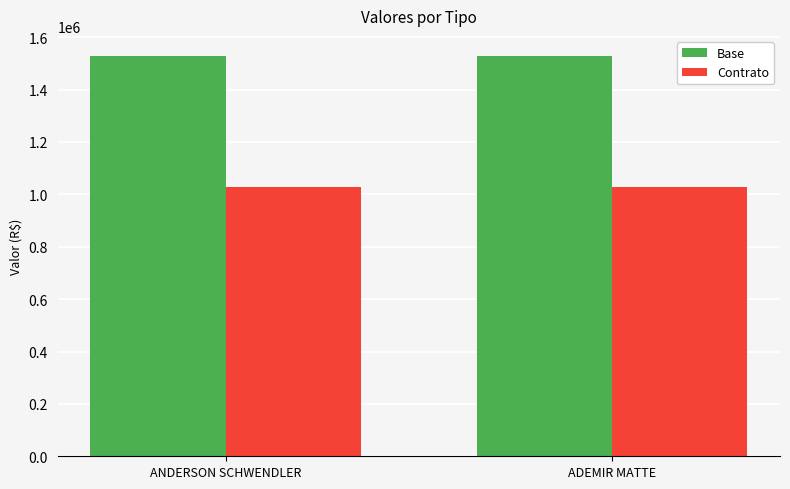

What are all the series names shown in the legend?

Base, Contrato